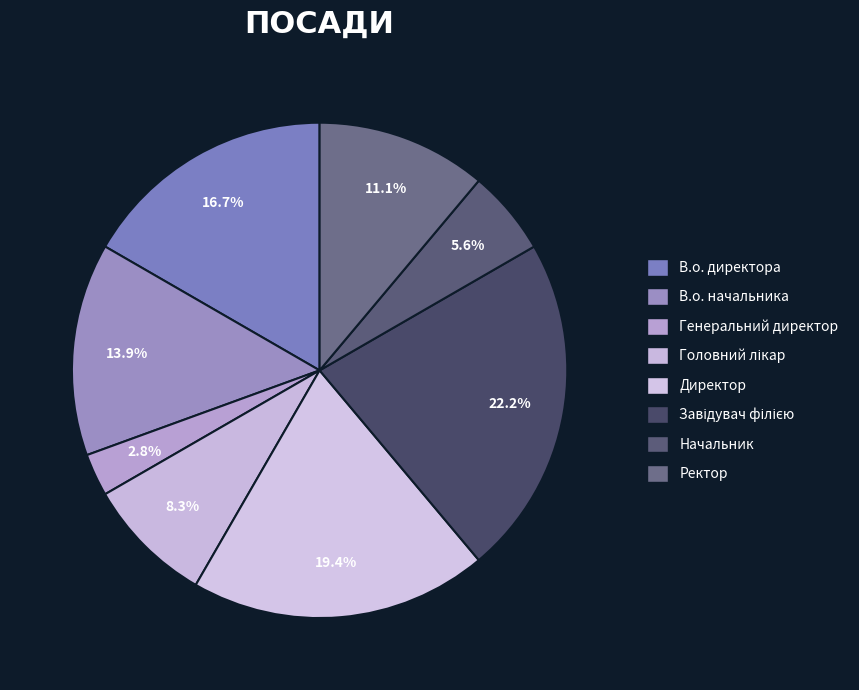

To the nearest percent, what percentage of the pie is Директор?

19%